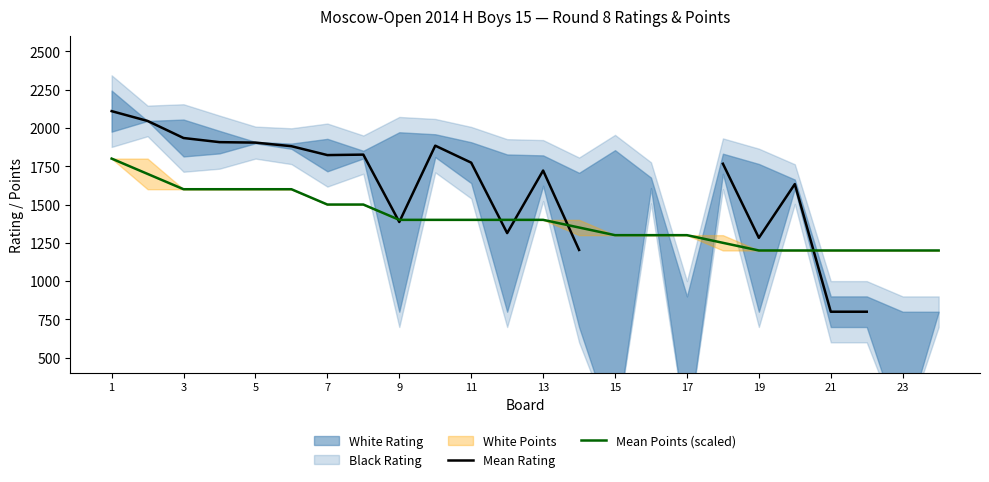

How many data points does each series have?

24